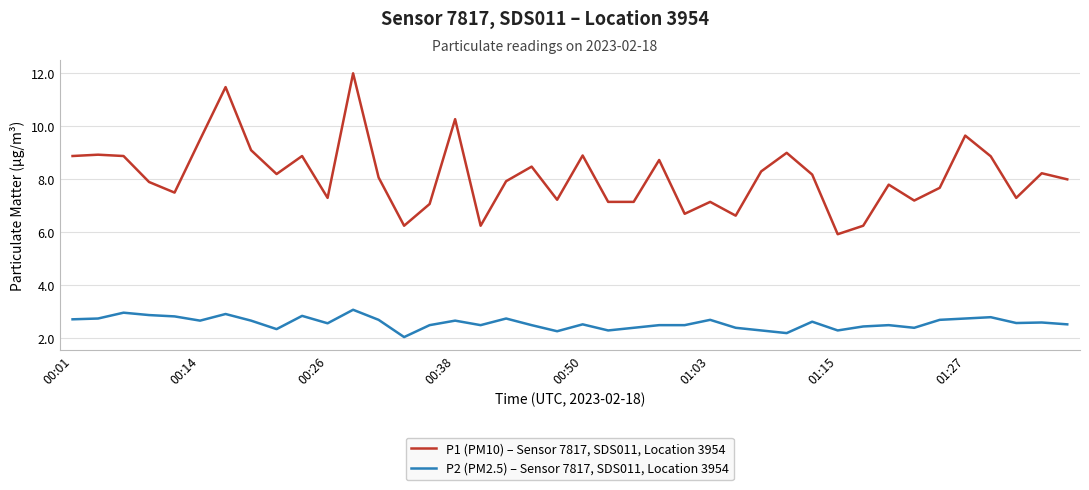

What is the lowest value of the P1 (PM10) – Sensor 7817, SDS011, Location 3954 series?

5.9